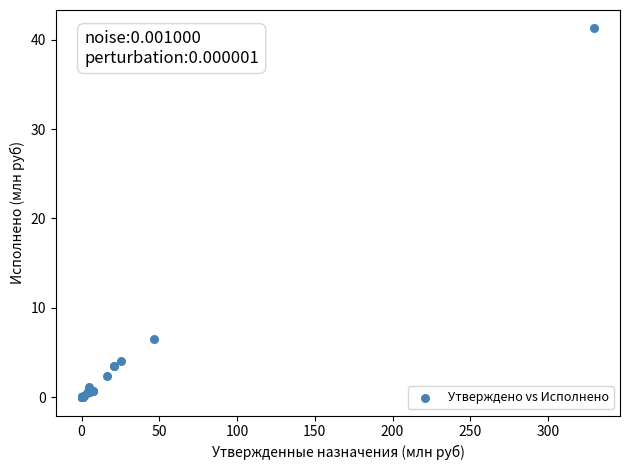

What Y value in the scatter plot is closest to 20?

6.5